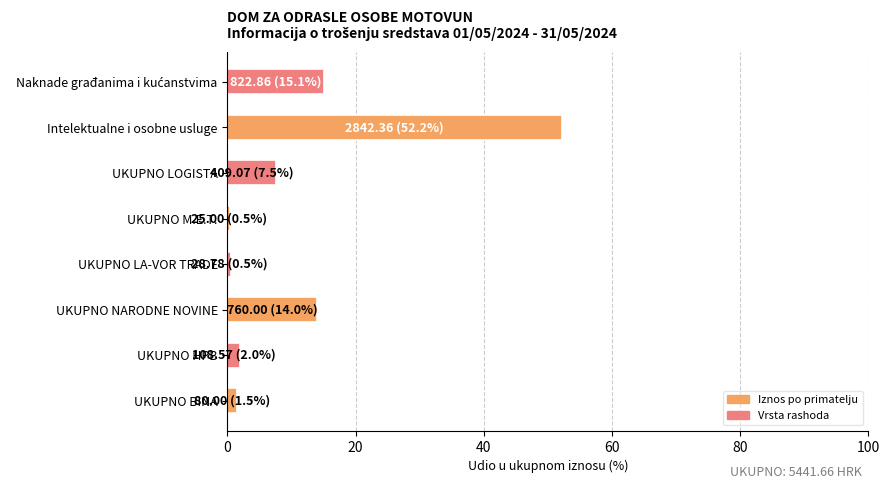

Does the chart contain any negative values?

No